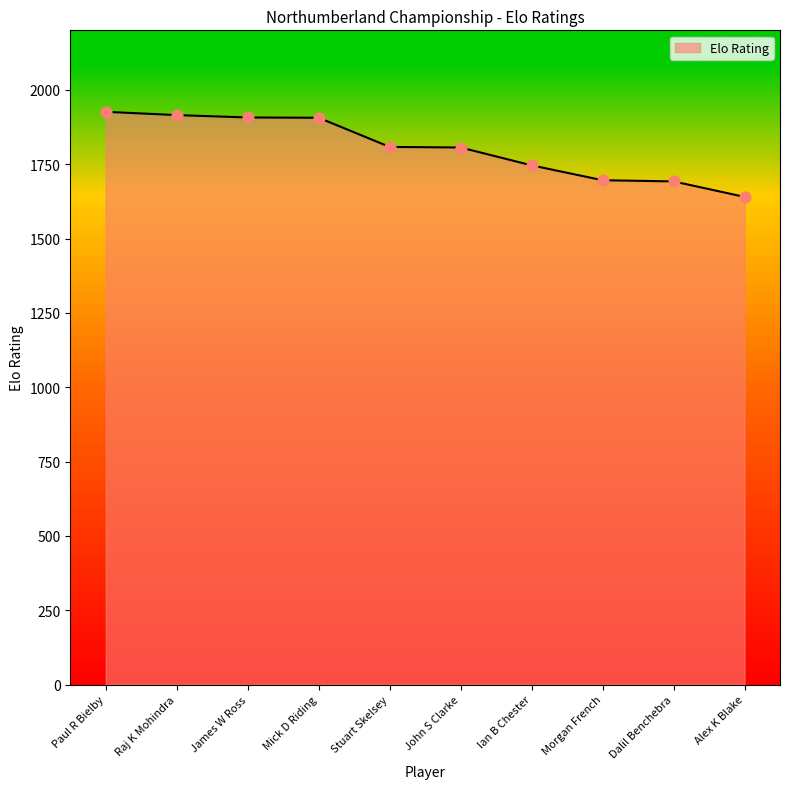

Approximately how many times larger is the value at Ian B Chester compared to Raj K Mohindra?

0.9